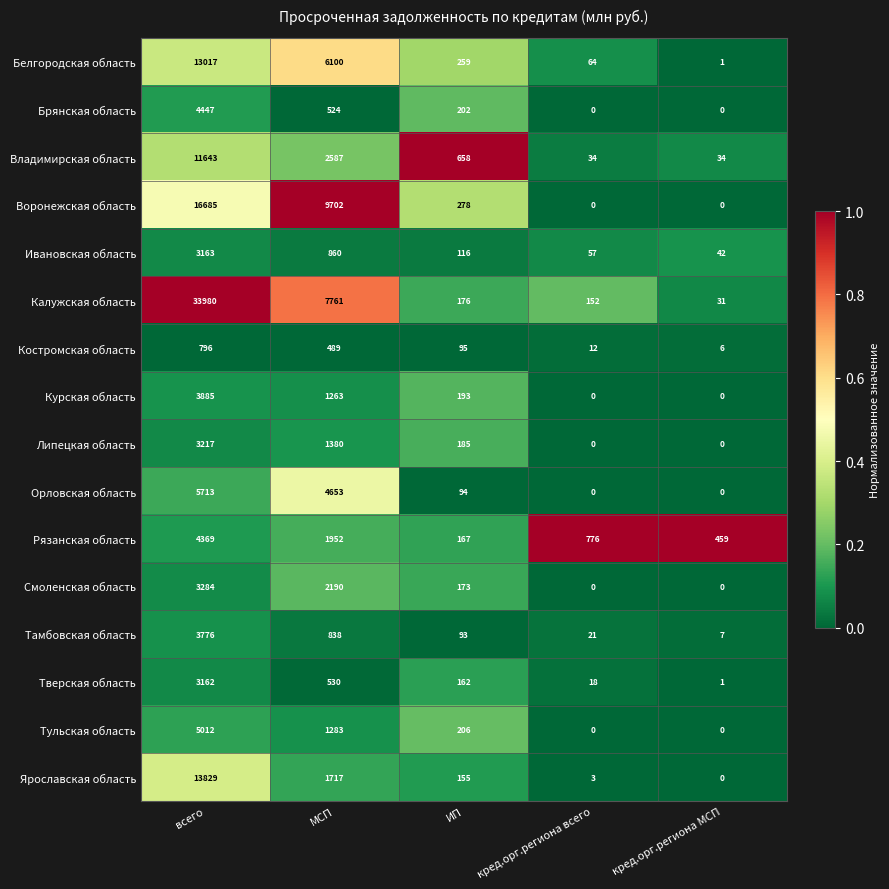

Which series has the widest spread of values?

Калужская область